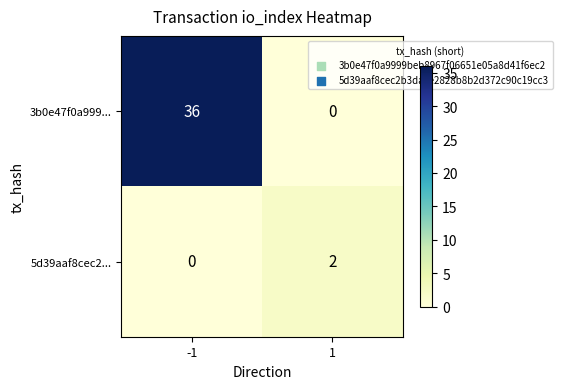

Reading left to right, extract all data points from this chart.

3b0e47f0a999...: -1=36	1=0
5d39aaf8cec2...: -1=0	1=2